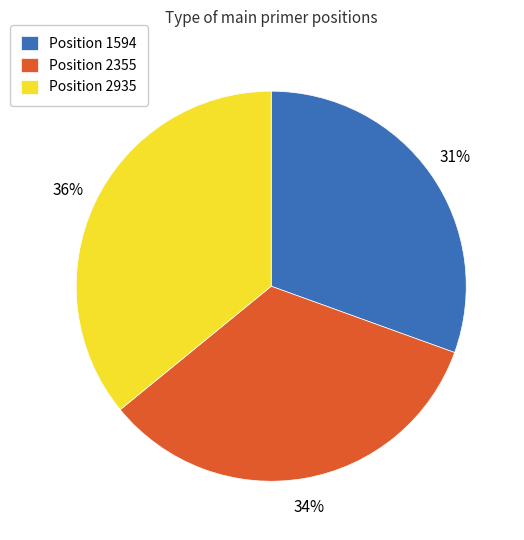

Is there any slice that represents more than half of the pie?

No